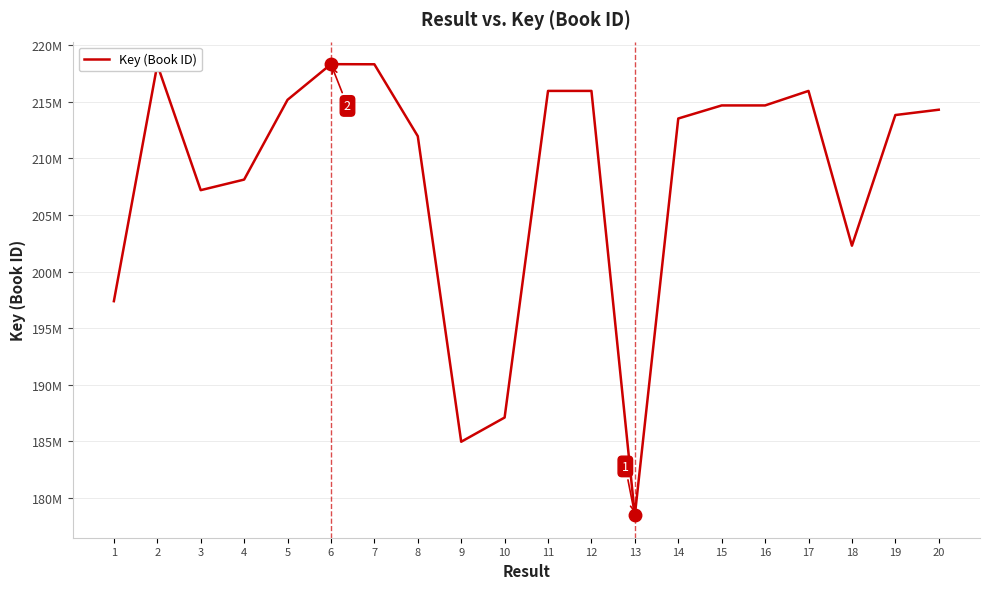

What is the maximum value shown in the chart?

218335874